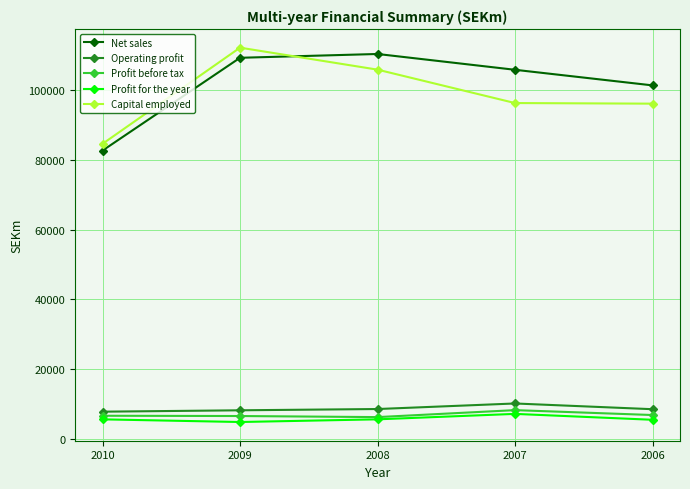

What is the sum of the Net sales values at 2009 and 2008?

219807